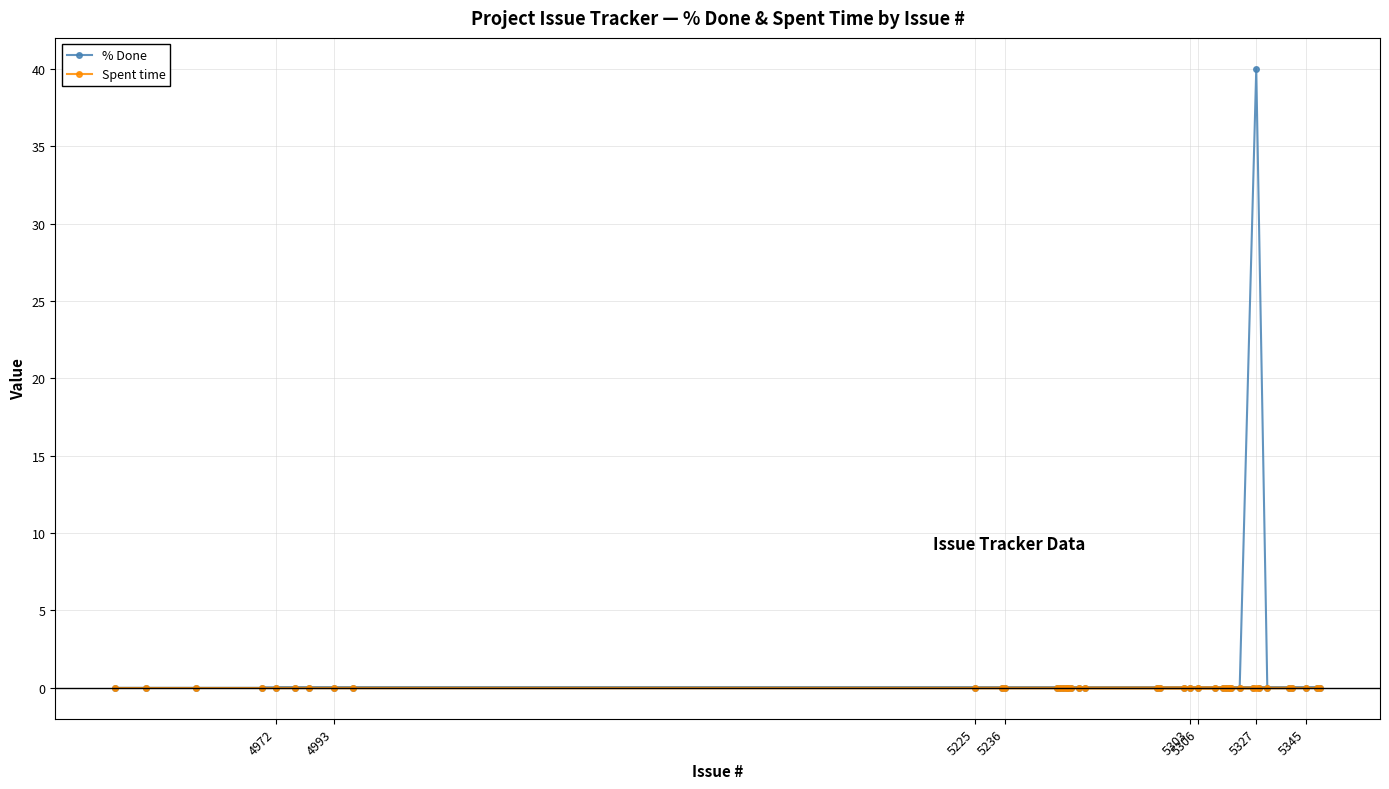

True or false: Spent time and % Done intersect in this chart.

False